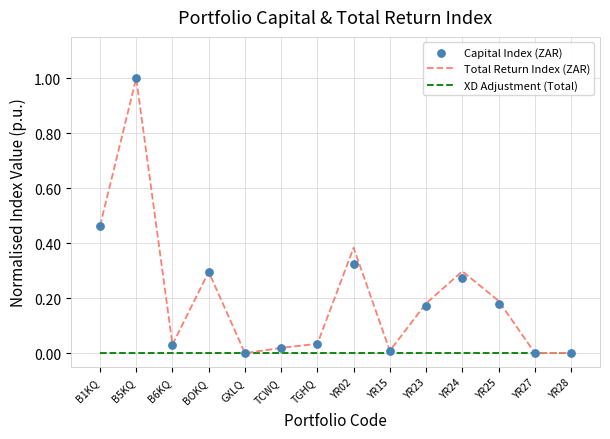

What are all the series names shown in the legend?

Total Return Index (ZAR), XD Adjustment (Total), Capital Index (ZAR)